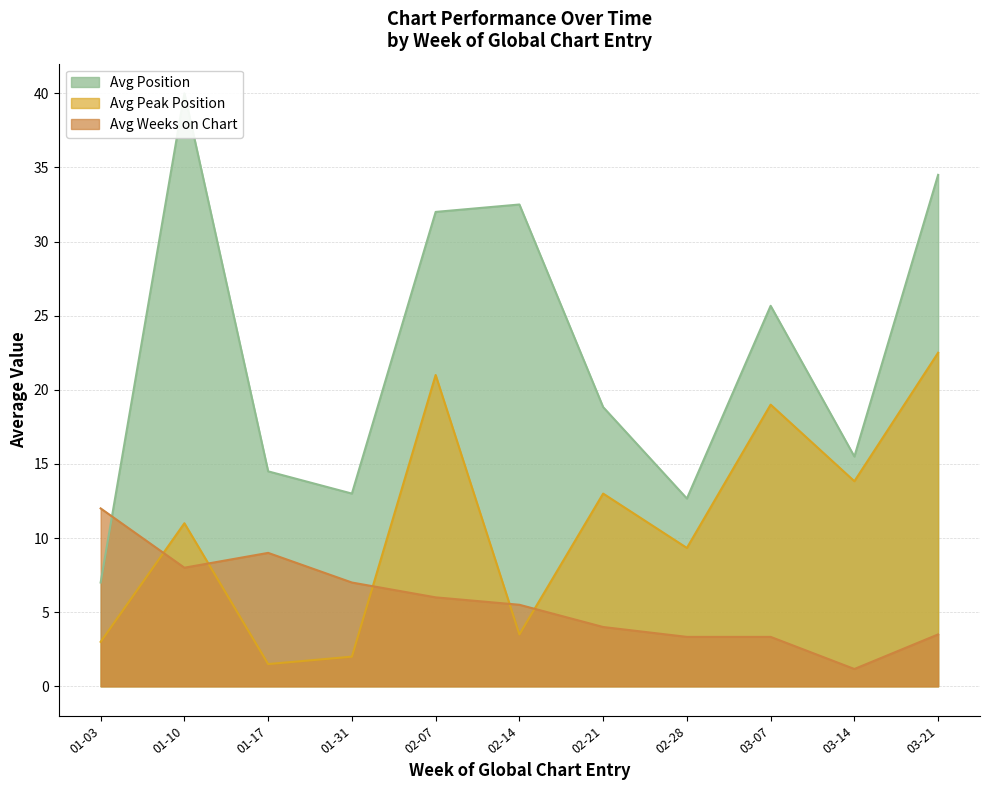

What is the label of the 7th point from the left?

2021-02-21